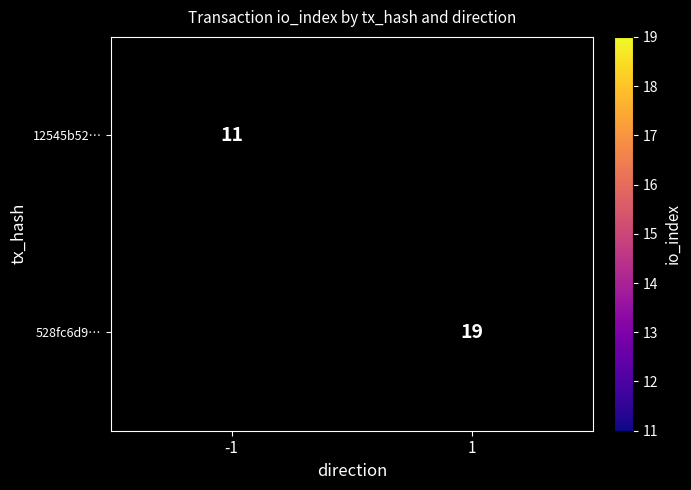

True or false: 528fc6d9… has a value of 13 at 1.

False